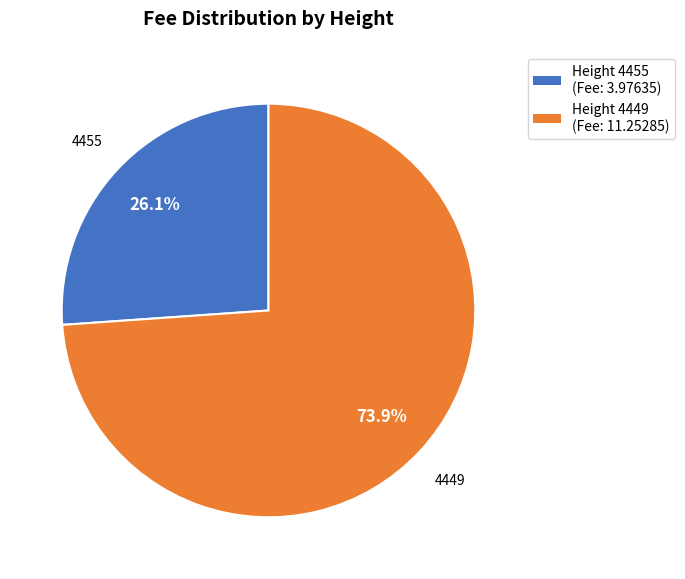

To the nearest percent, what is the average slice percentage?

50%